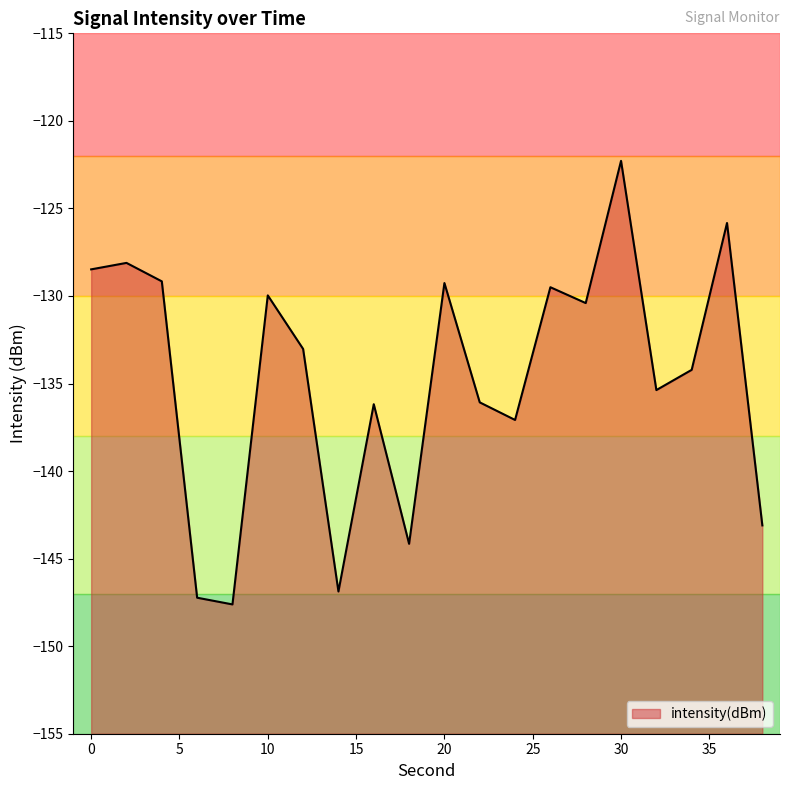

What is the sum of all values?

-2693.9